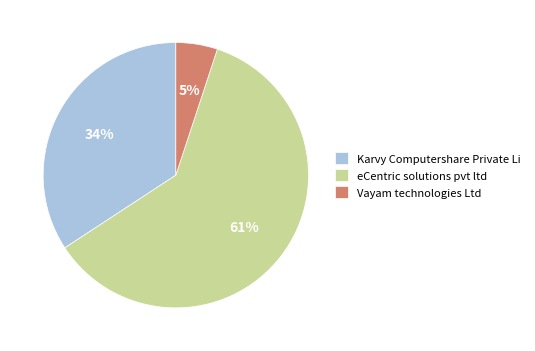

How many slices are in this pie chart?

3